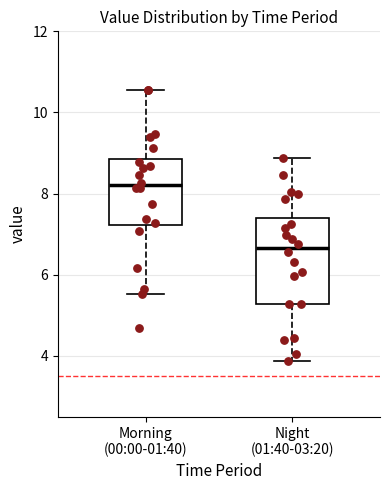

Reading left to right, transcribe this box plot: for each box, give where its median line is, the range the box spans, and where its two whiskers end, as read against the y-axis. The values are not printed on the chart, so give them approximately, as read against the axis.

Morning (00:00-01:40): median 8.2, box 7.2 to 8.8, whiskers 5.6 to 10.6
Night (01:40-03:20): median 6.6, box 5.2 to 7.4, whiskers 3.8 to 8.8